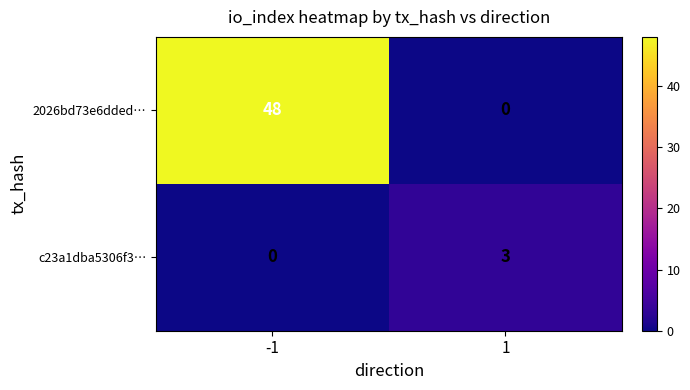

Rank the series by their average value, from lowest to highest.

c23a1dba5306f3…, 2026bd73e6dded…